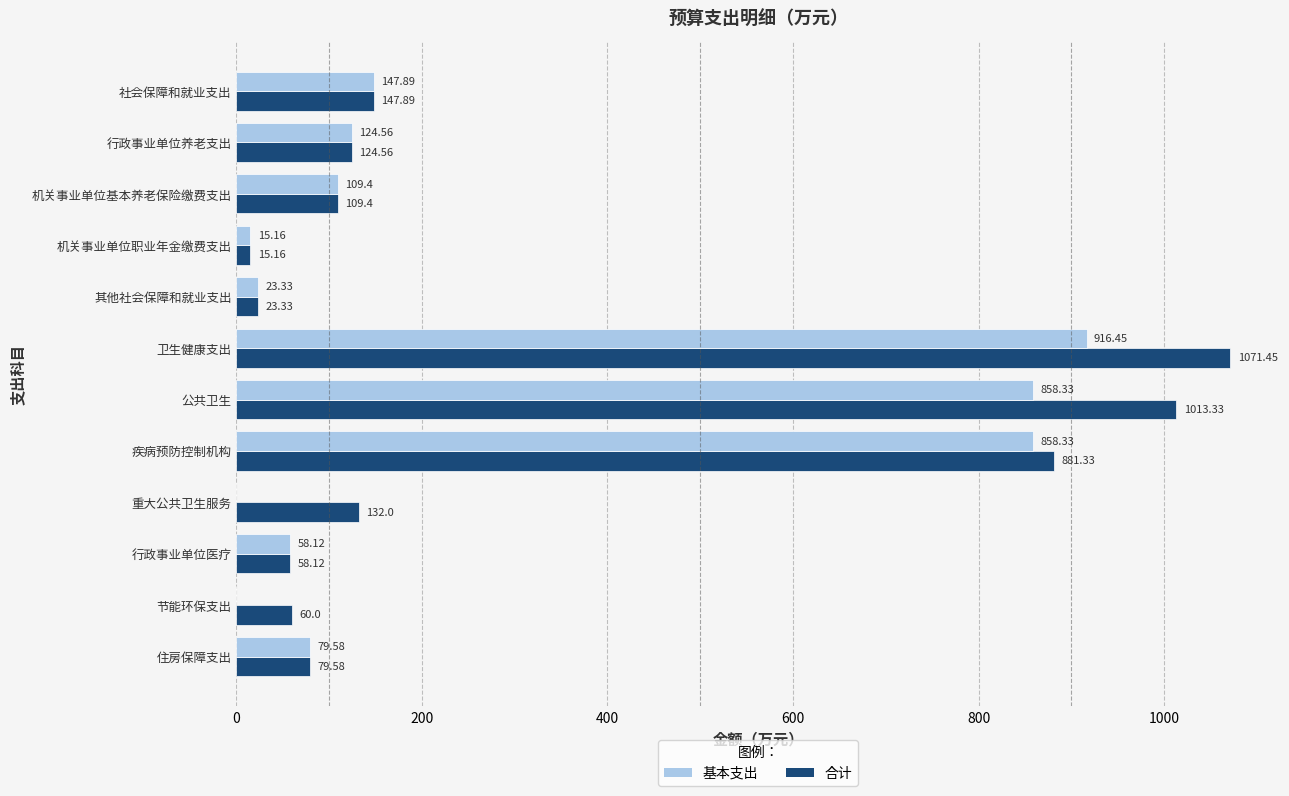

Which label corresponds to the largest value in the chart?

卫生健康支出